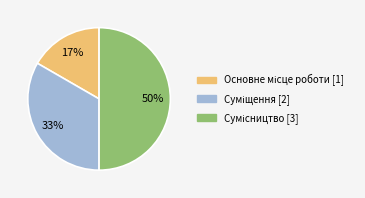

To the nearest percent, what is the average slice percentage?

33%